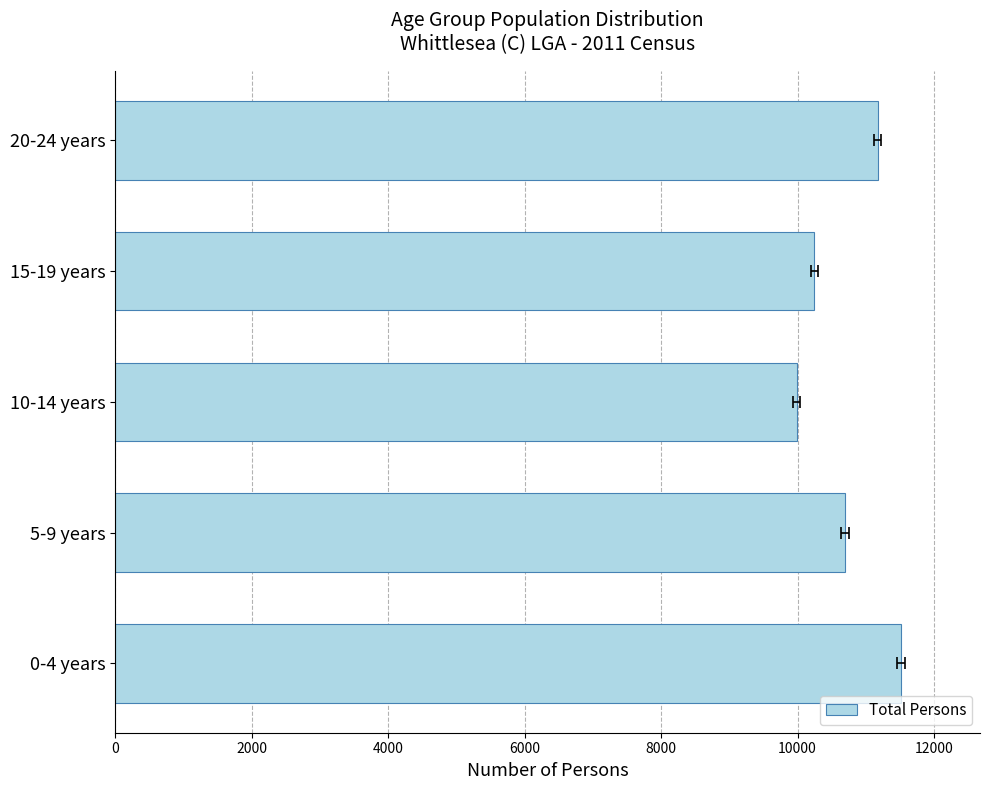

How many values are below 10698?

2